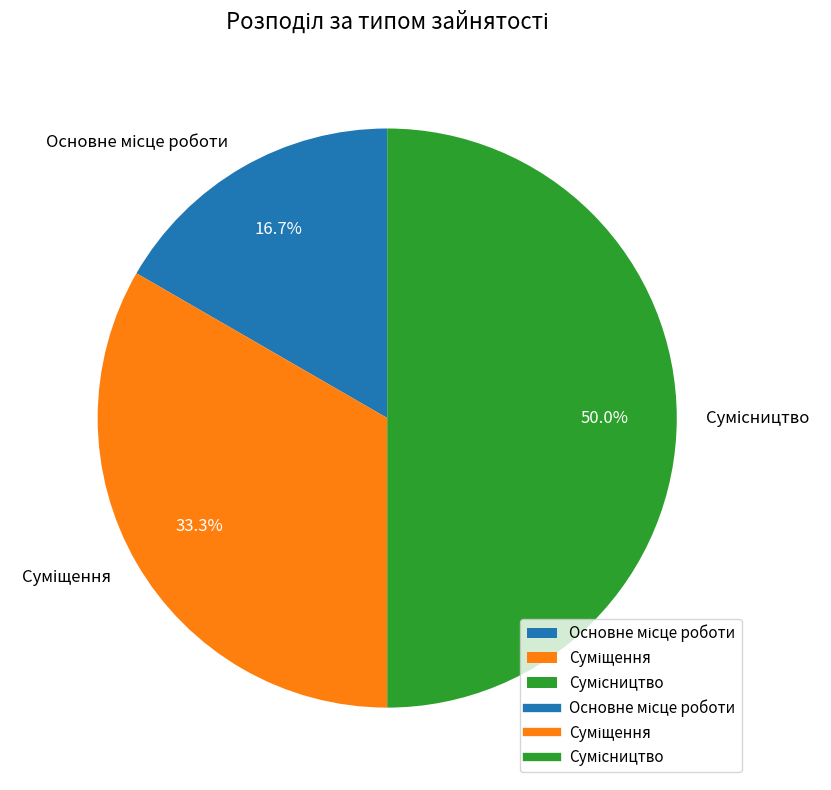

What is the change in value from Основне місце роботи to Суміщення?

+1